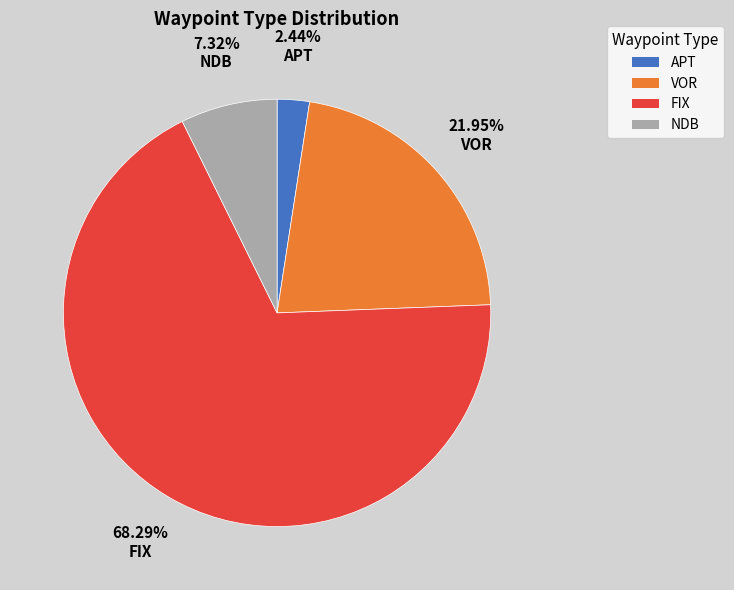

Does any single category account for the majority?

Yes